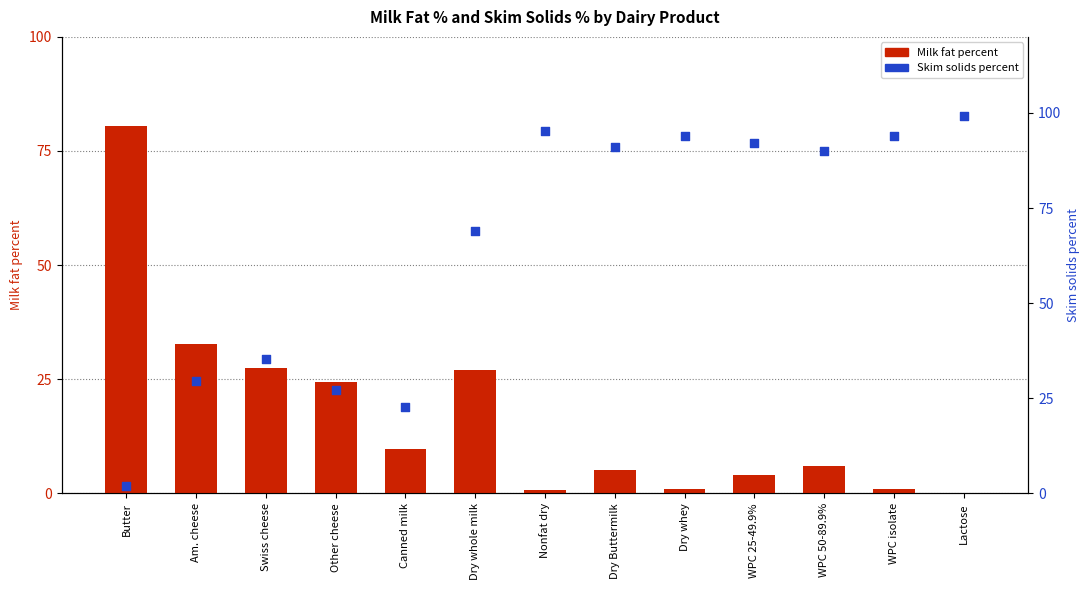

Which series reaches the maximum Y coordinate?

Skim solids percent